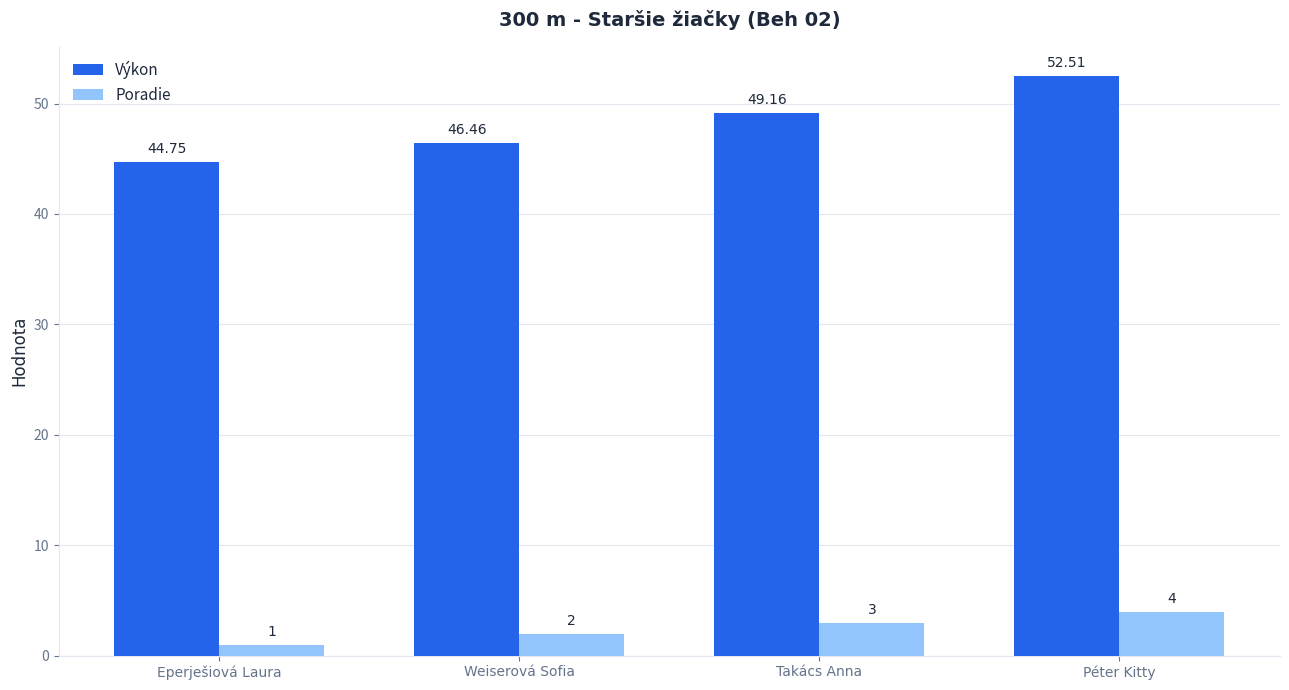

How many Poradie values are between 2 and 4?

3